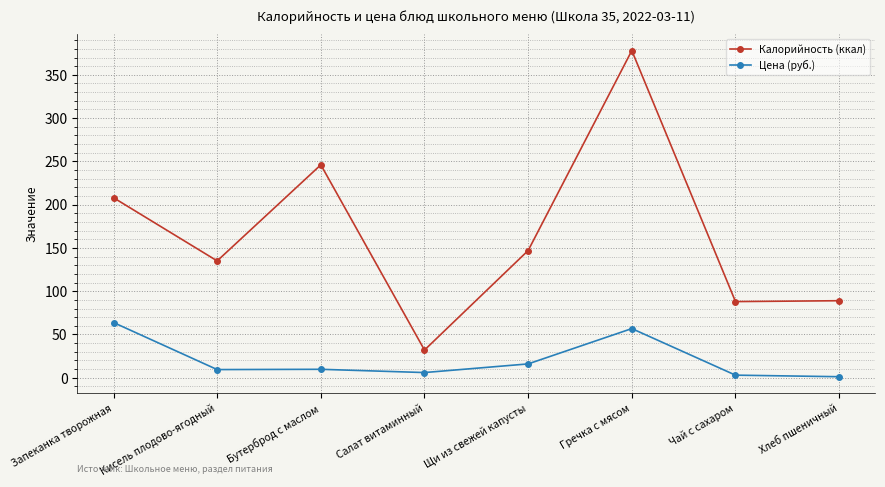

What is the value of the Калорийность (ккал) point at the 1st from the left?

208.0